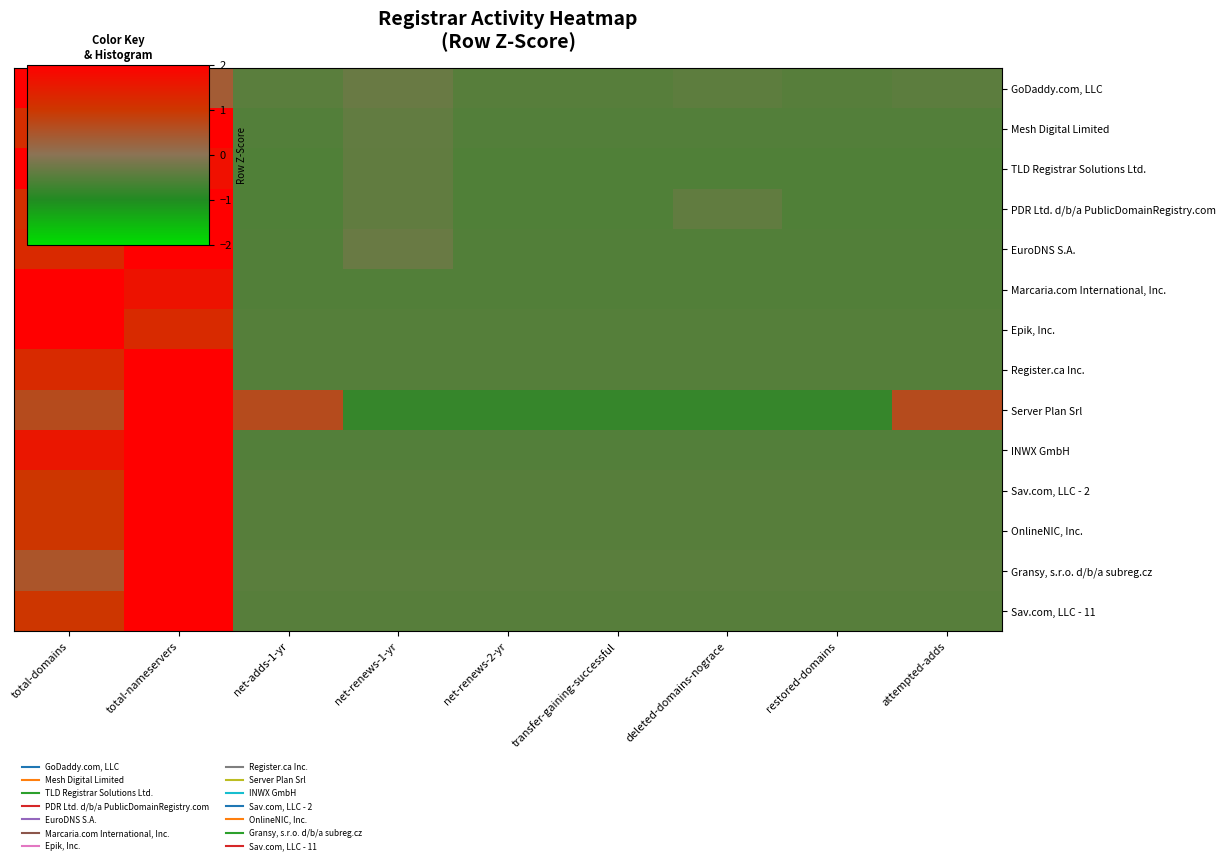

Reading left to right, transcribe all the data shown in this chart.

GoDaddy.com, LLC: total-domains=2.7	total-nameservers=0.4	net-adds-1-yr=-0.5	net-renews-1-yr=-0.3	net-renews-2-yr=-0.5	transfer-gaining-successful=-0.5	deleted-domains-nograce=-0.4	restored-domains=-0.5	attempted-adds=-0.4
Mesh Digital Limited: total-domains=1.2	total-nameservers=2.4	net-adds-1-yr=-0.5	net-renews-1-yr=-0.4	net-renews-2-yr=-0.5	transfer-gaining-successful=-0.5	deleted-domains-nograce=-0.5	restored-domains=-0.5	attempted-adds=-0.5
TLD Registrar Solutions Ltd.: total-domains=2.0	total-nameservers=1.7	net-adds-1-yr=-0.6	net-renews-1-yr=-0.4	net-renews-2-yr=-0.6	transfer-gaining-successful=-0.6	deleted-domains-nograce=-0.6	restored-domains=-0.6	attempted-adds=-0.6
PDR Ltd. d/b/a PublicDomainRegistry.com: total-domains=1.1	total-nameservers=2.4	net-adds-1-yr=-0.6	net-renews-1-yr=-0.4	net-renews-2-yr=-0.6	transfer-gaining-successful=-0.6	deleted-domains-nograce=-0.4	restored-domains=-0.6	attempted-adds=-0.6
EuroDNS S.A.: total-domains=1.2	total-nameservers=2.4	net-adds-1-yr=-0.5	net-renews-1-yr=-0.3	net-renews-2-yr=-0.5	transfer-gaining-successful=-0.5	deleted-domains-nograce=-0.5	restored-domains=-0.5	attempted-adds=-0.5
Marcaria.com International, Inc.: total-domains=2.1	total-nameservers=1.6	net-adds-1-yr=-0.5	net-renews-1-yr=-0.5	net-renews-2-yr=-0.5	transfer-gaining-successful=-0.5	deleted-domains-nograce=-0.5	restored-domains=-0.5	attempted-adds=-0.5
Epik, Inc.: total-domains=2.4	total-nameservers=1.2	net-adds-1-yr=-0.5	net-renews-1-yr=-0.5	net-renews-2-yr=-0.5	transfer-gaining-successful=-0.5	deleted-domains-nograce=-0.5	restored-domains=-0.5	attempted-adds=-0.5
Register.ca Inc.: total-domains=1.2	total-nameservers=2.4	net-adds-1-yr=-0.5	net-renews-1-yr=-0.5	net-renews-2-yr=-0.5	transfer-gaining-successful=-0.5	deleted-domains-nograce=-0.5	restored-domains=-0.5	attempted-adds=-0.5
Server Plan Srl: total-domains=0.6	total-nameservers=2.1	net-adds-1-yr=0.6	net-renews-1-yr=-0.8	net-renews-2-yr=-0.8	transfer-gaining-successful=-0.8	deleted-domains-nograce=-0.8	restored-domains=-0.8	attempted-adds=0.6
INWX GmbH: total-domains=1.6	total-nameservers=2.1	net-adds-1-yr=-0.5	net-renews-1-yr=-0.5	net-renews-2-yr=-0.5	transfer-gaining-successful=-0.5	deleted-domains-nograce=-0.5	restored-domains=-0.5	attempted-adds=-0.5
Sav.com, LLC - 2: total-domains=1.0	total-nameservers=2.5	net-adds-1-yr=-0.5	net-renews-1-yr=-0.5	net-renews-2-yr=-0.5	transfer-gaining-successful=-0.5	deleted-domains-nograce=-0.5	restored-domains=-0.5	attempted-adds=-0.5
OnlineNIC, Inc.: total-domains=1.0	total-nameservers=2.5	net-adds-1-yr=-0.5	net-renews-1-yr=-0.5	net-renews-2-yr=-0.5	transfer-gaining-successful=-0.5	deleted-domains-nograce=-0.5	restored-domains=-0.5	attempted-adds=-0.5
Gransy, s.r.o. d/b/a subreg.cz: total-domains=0.5	total-nameservers=2.7	net-adds-1-yr=-0.5	net-renews-1-yr=-0.5	net-renews-2-yr=-0.5	transfer-gaining-successful=-0.5	deleted-domains-nograce=-0.5	restored-domains=-0.5	attempted-adds=-0.5
Sav.com, LLC - 11: total-domains=1.0	total-nameservers=2.5	net-adds-1-yr=-0.5	net-renews-1-yr=-0.5	net-renews-2-yr=-0.5	transfer-gaining-successful=-0.5	deleted-domains-nograce=-0.5	restored-domains=-0.5	attempted-adds=-0.5